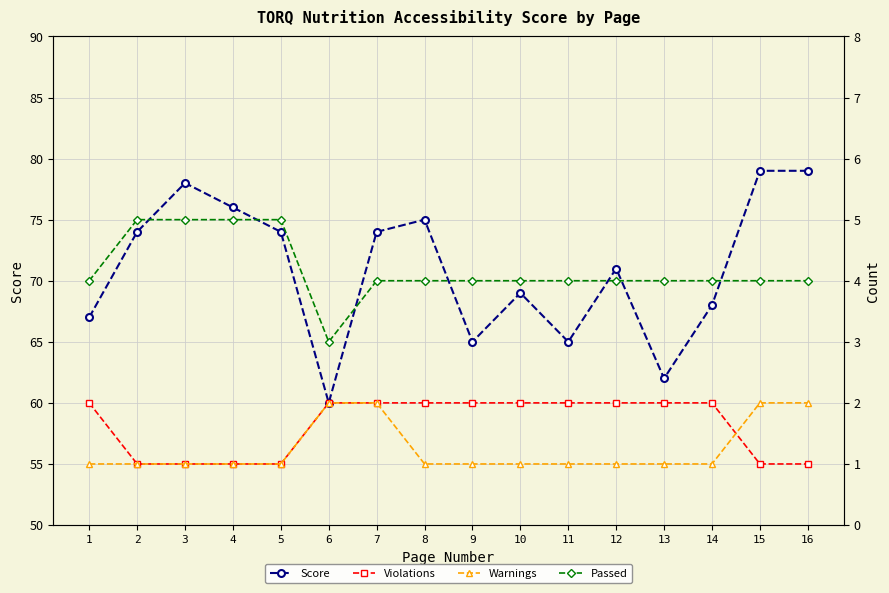

Which series has the largest total across all categories?

Score